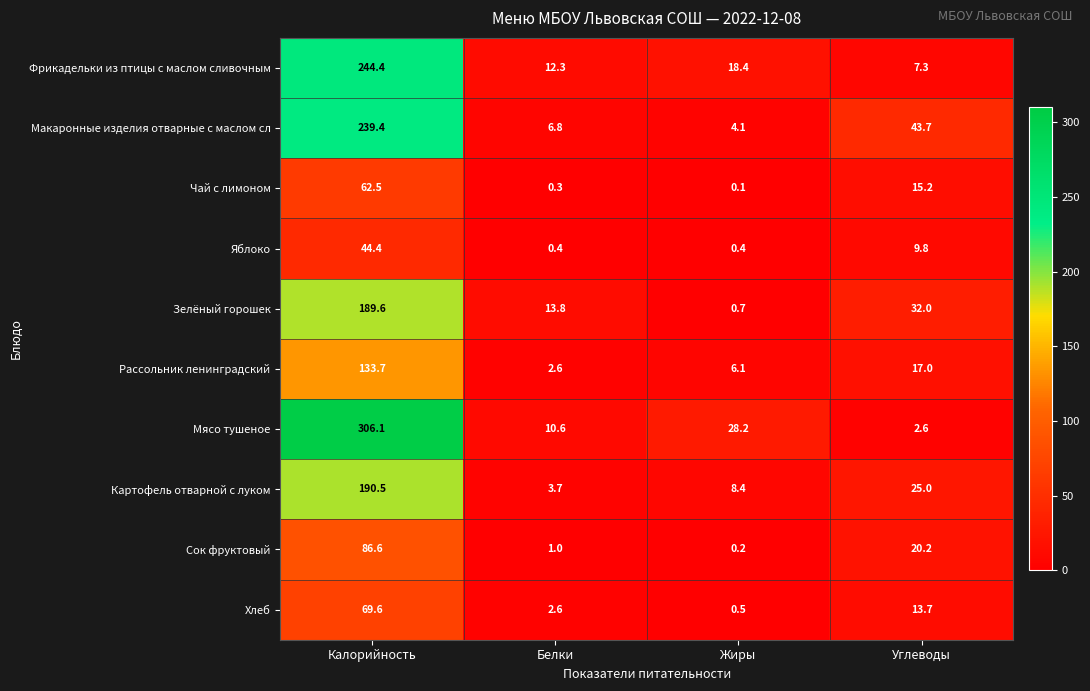

Which series has the largest range (max minus min)?

Мясо тушеное